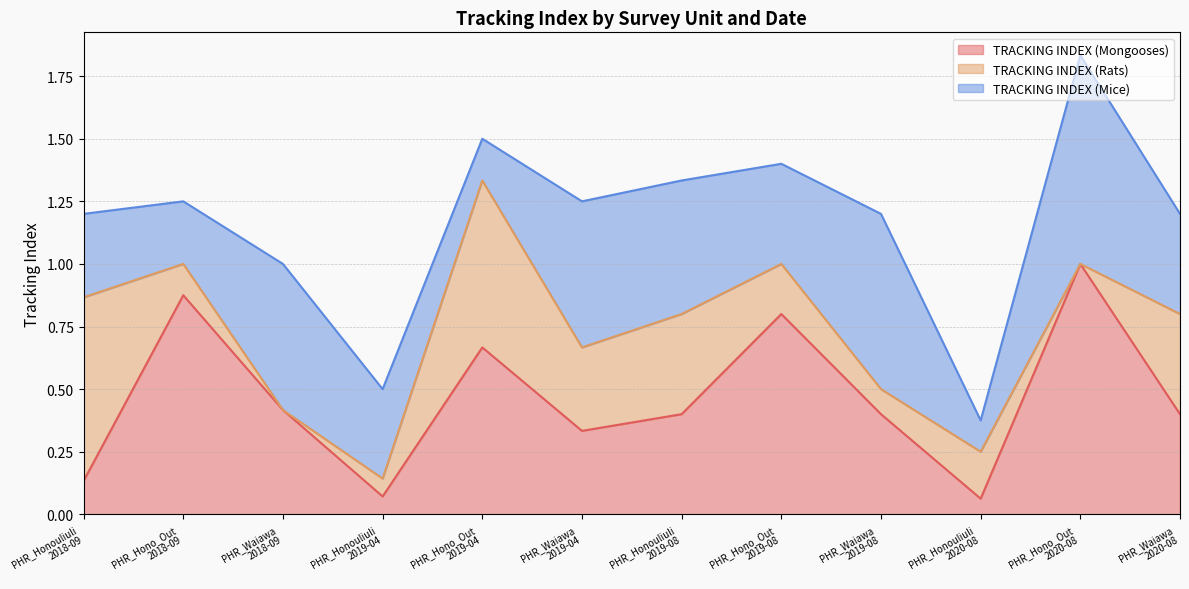

At which category is the sum across all series the highest?

PHR_Hono_Out
2020-08